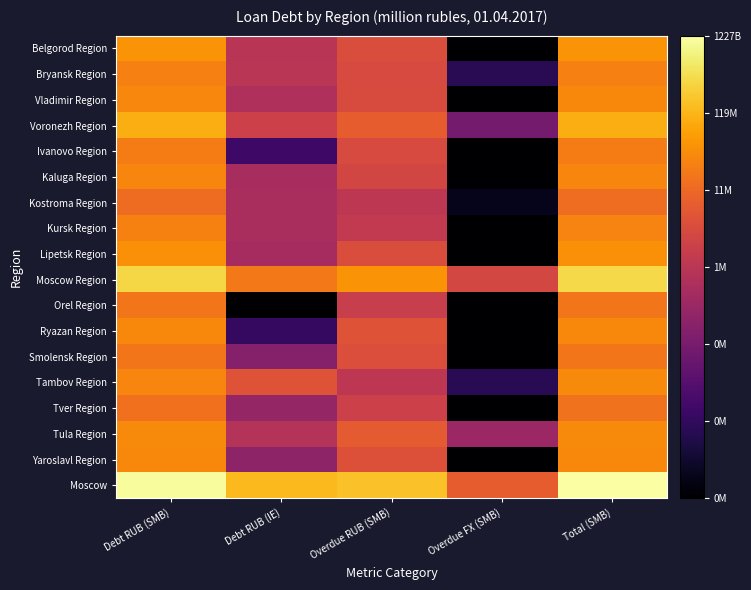

Between Debt RUB (IE) and Overdue FX (SMB), which is larger?

Debt RUB (IE)